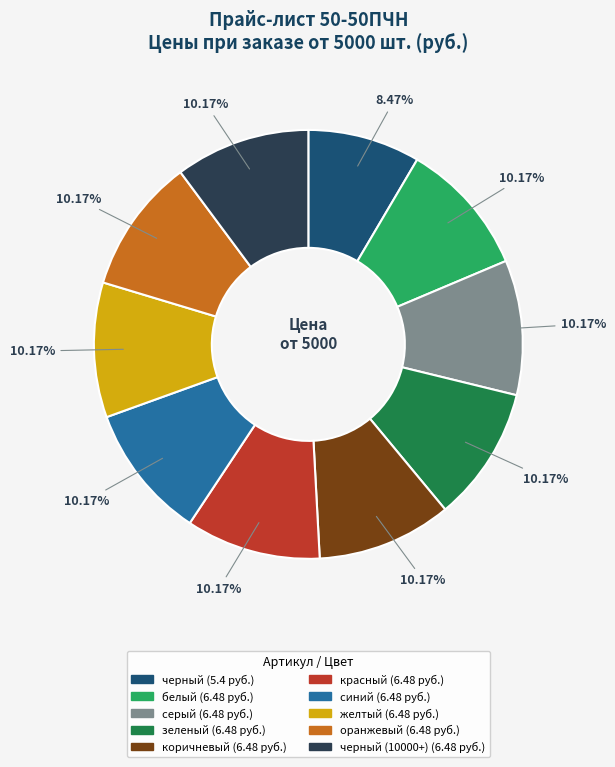

Is there any slice that represents more than half of the pie?

No